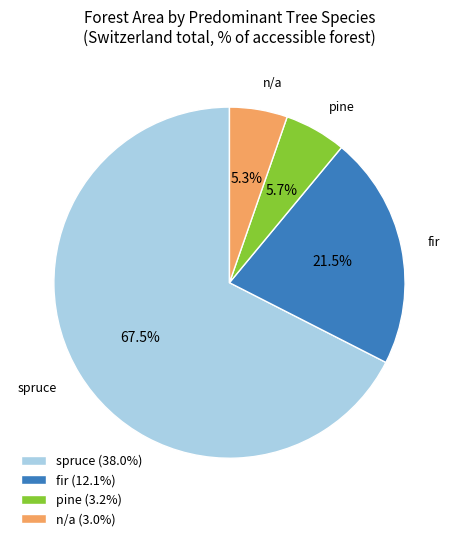

Between fir (12.1%) and spruce (38.0%), which is larger?

spruce (38.0%)